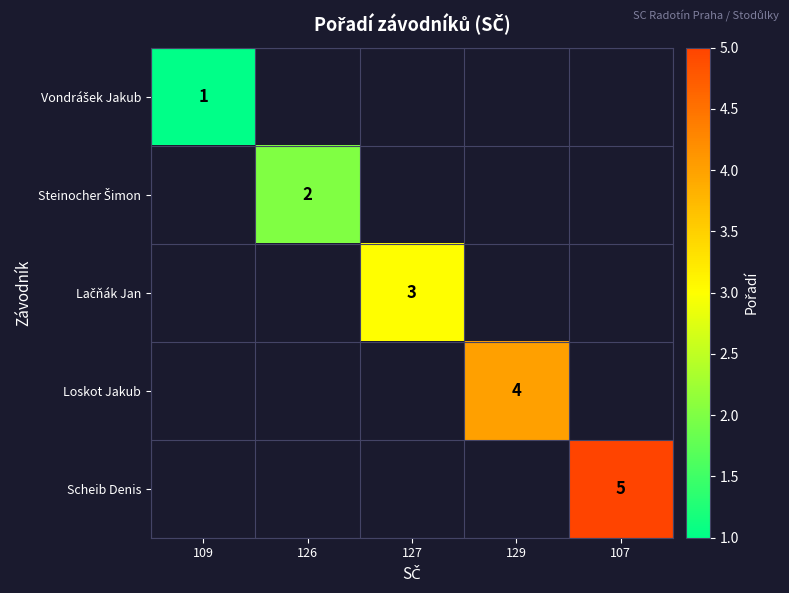

List the series in order of their overall mean, lowest first.

Vondrášek Jakub, Steinocher Šimon, Lačňák Jan, Loskot Jakub, Scheib Denis